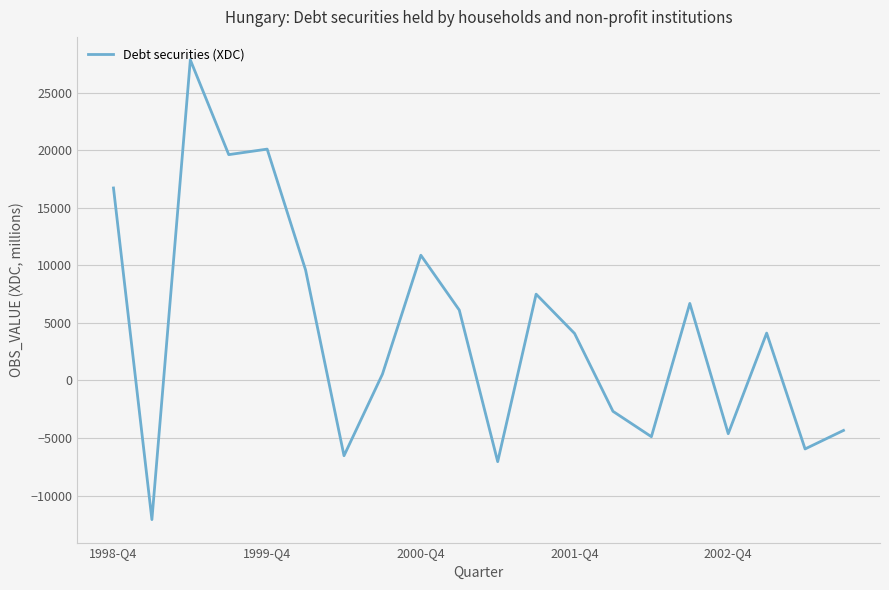

What is the maximum value shown in the chart?

27847